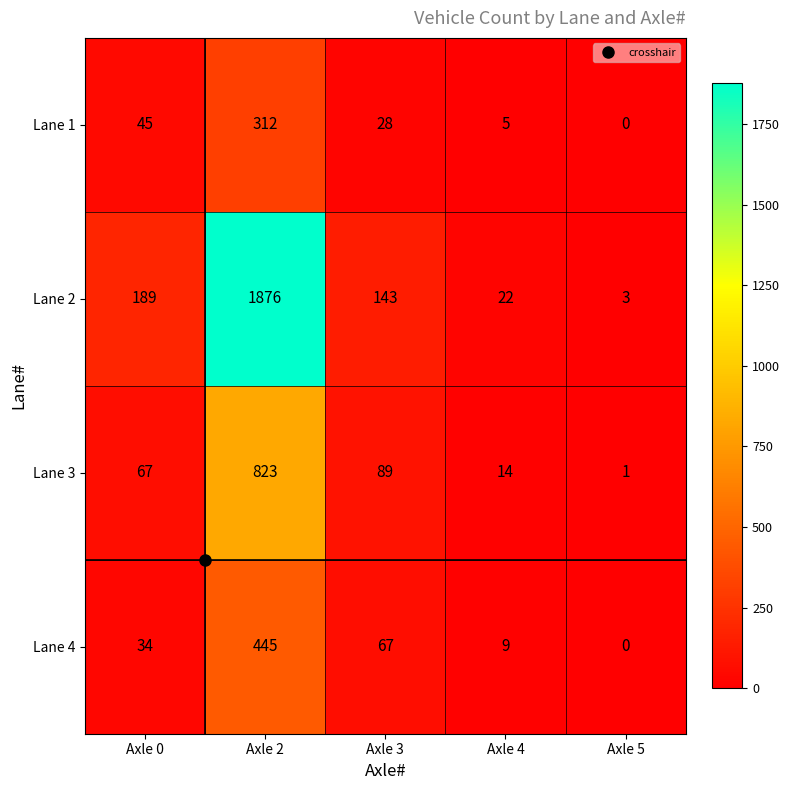

What is the difference between the highest and lowest values at Axle 3?

115